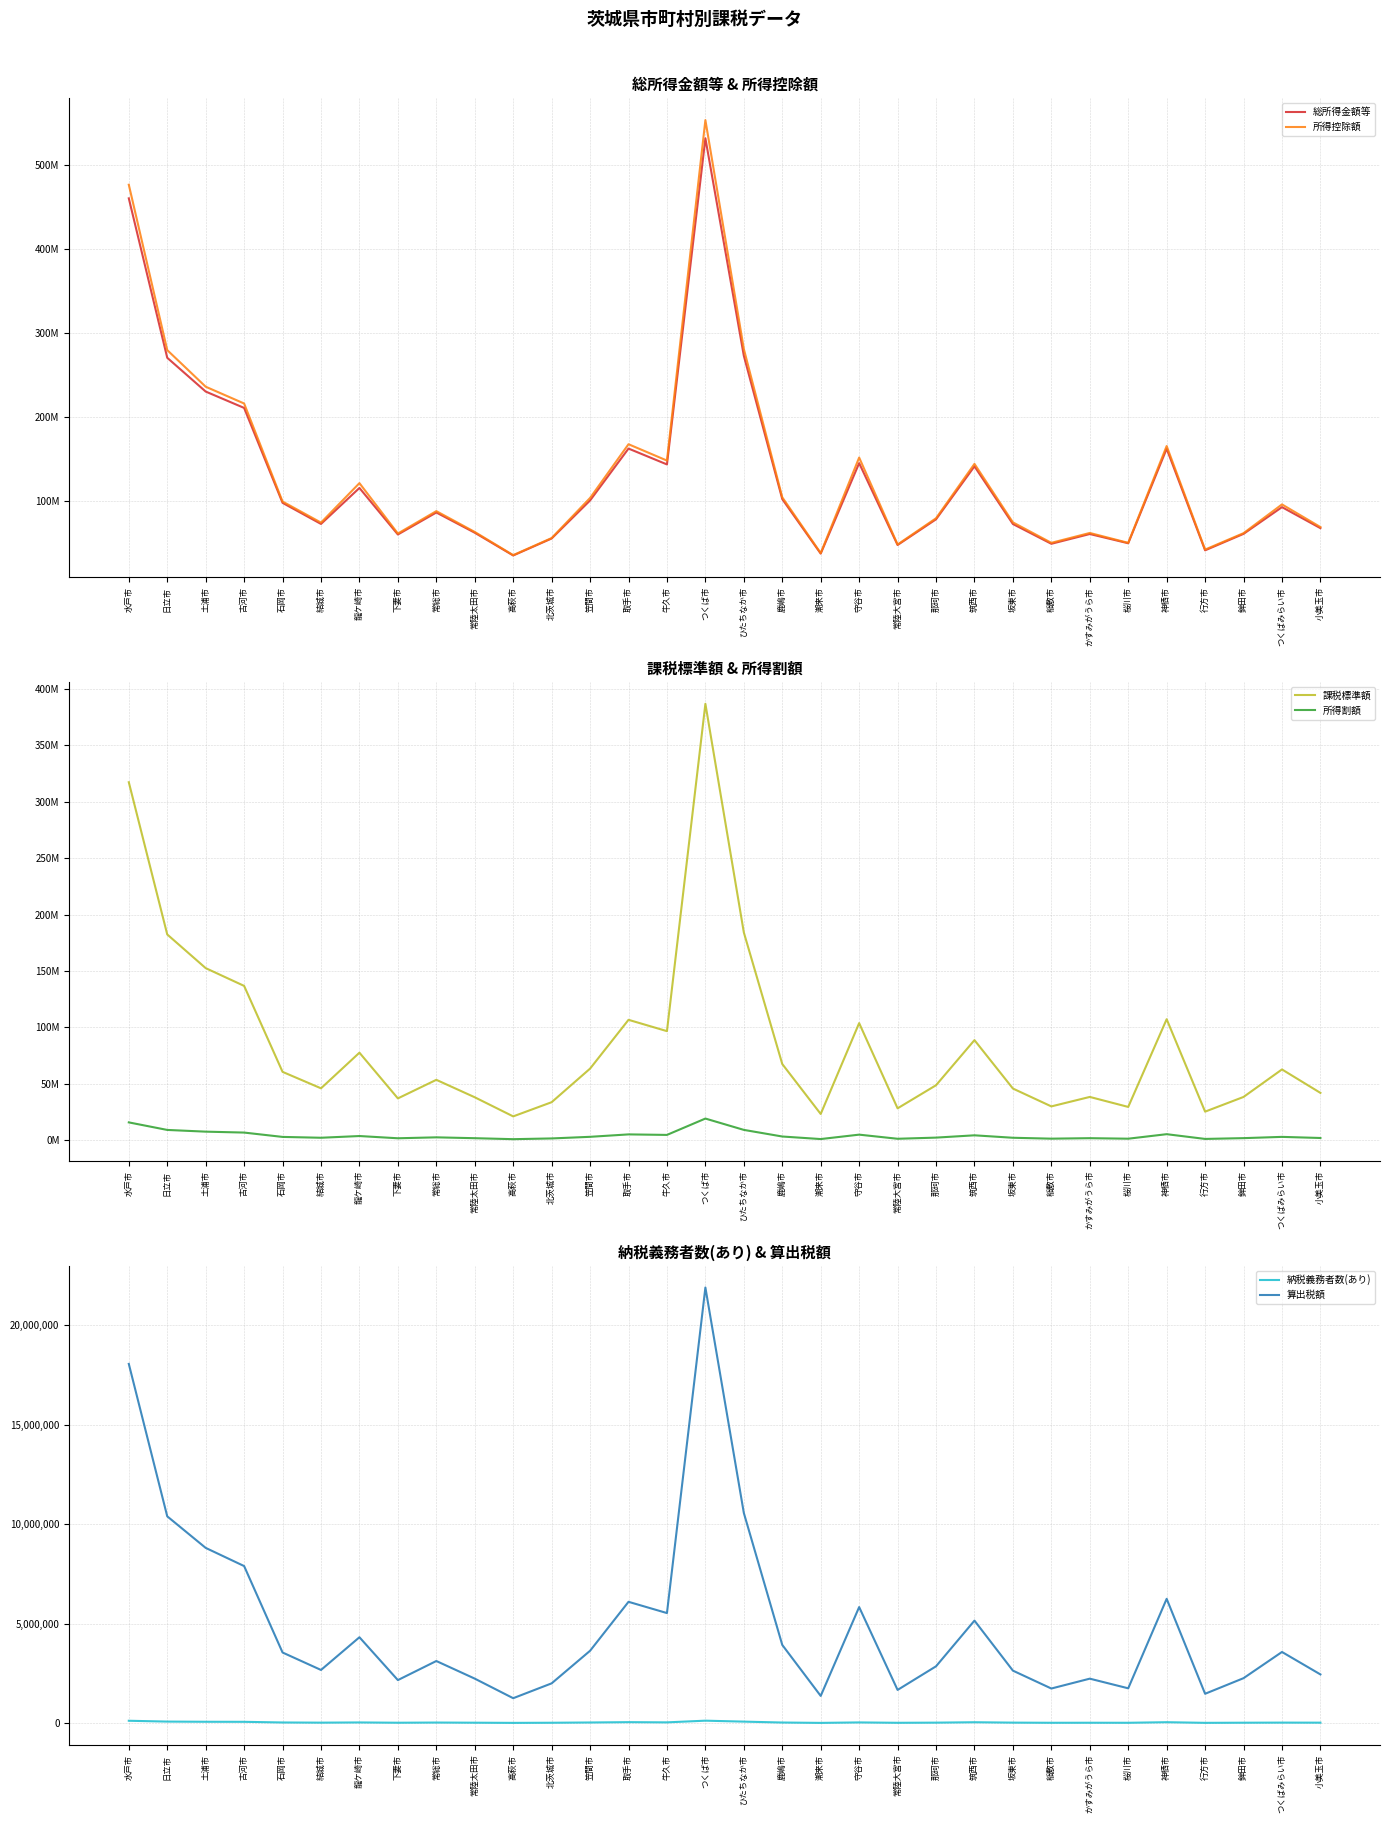

At which category is the sum across all series the highest?

つくば市